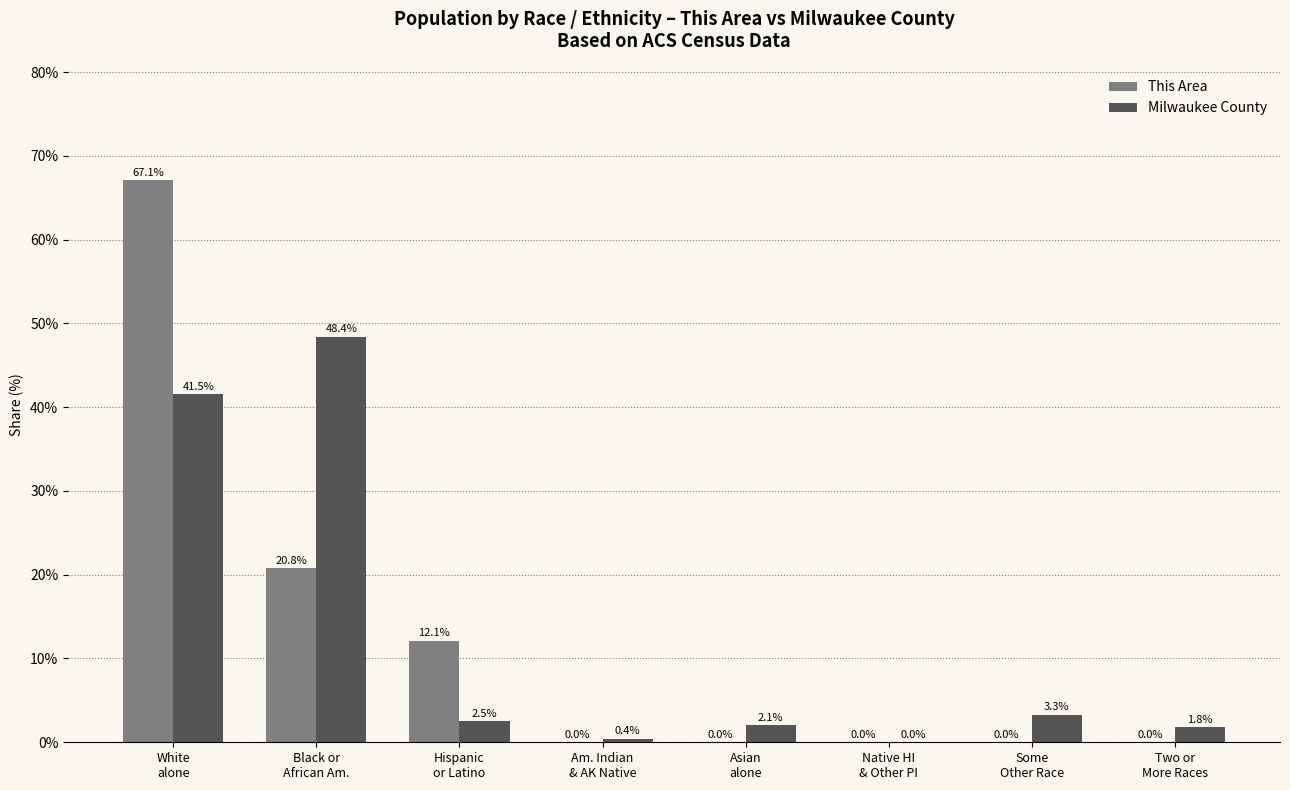

The value of This Area at Two or
More Races is 0.0. True or false?

True